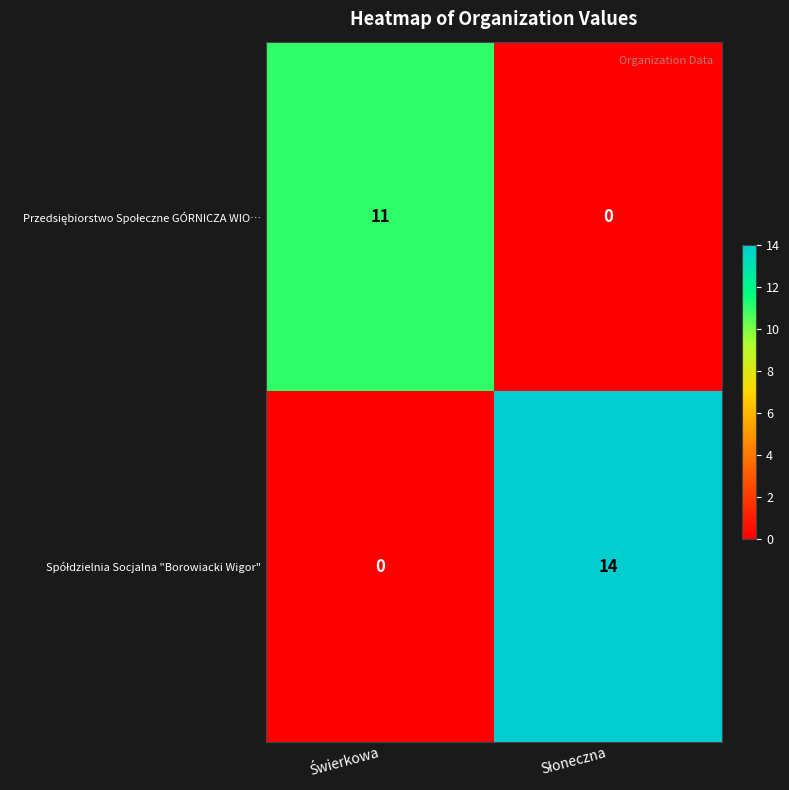

What is the greatest value displayed?

14